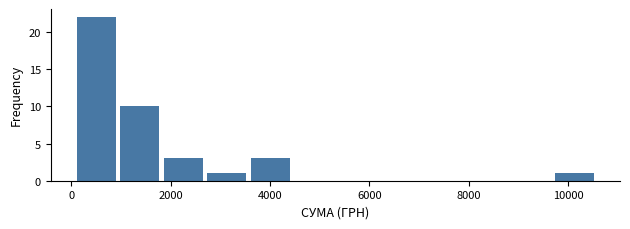

Which range on the x-axis has the tallest bar?

200 to 1000